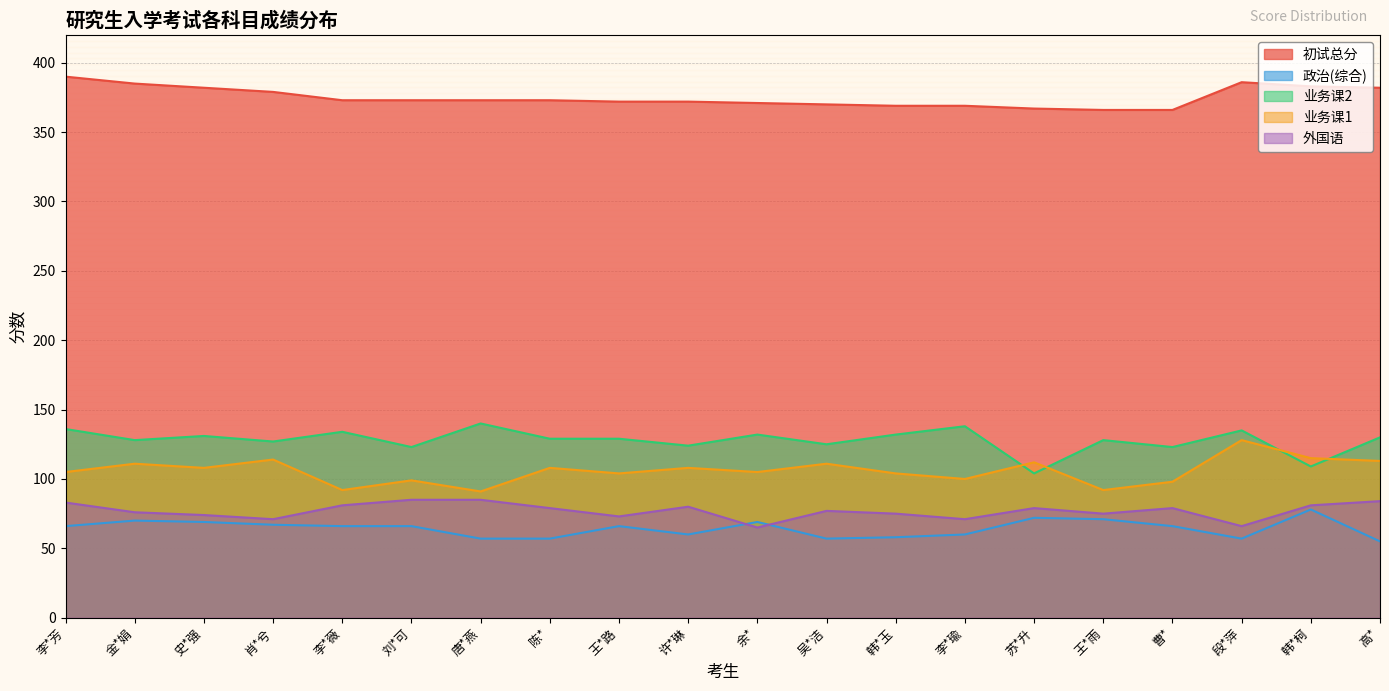

What is the value of the 业务课1 point at the 5th from the left?

92